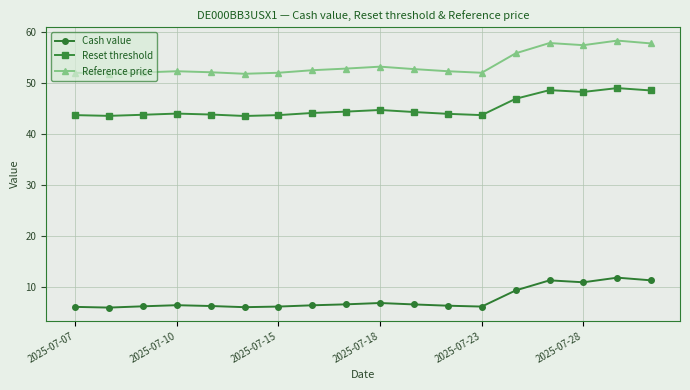

True or false: Reset threshold and Reference price cross at least once.

False